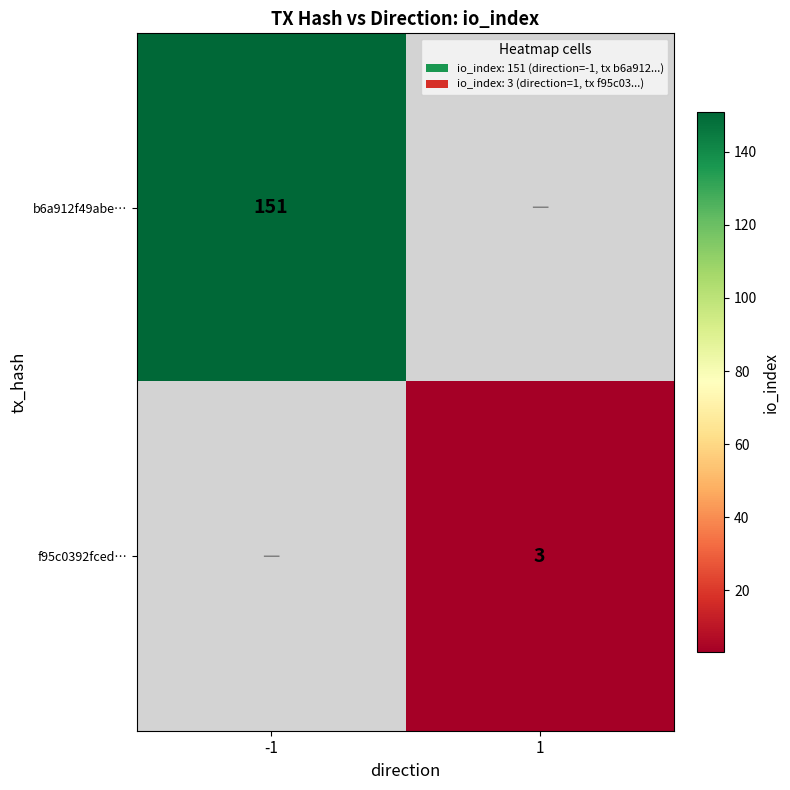

The f95c0392fced… series shows 2 at 1. True or false?

False